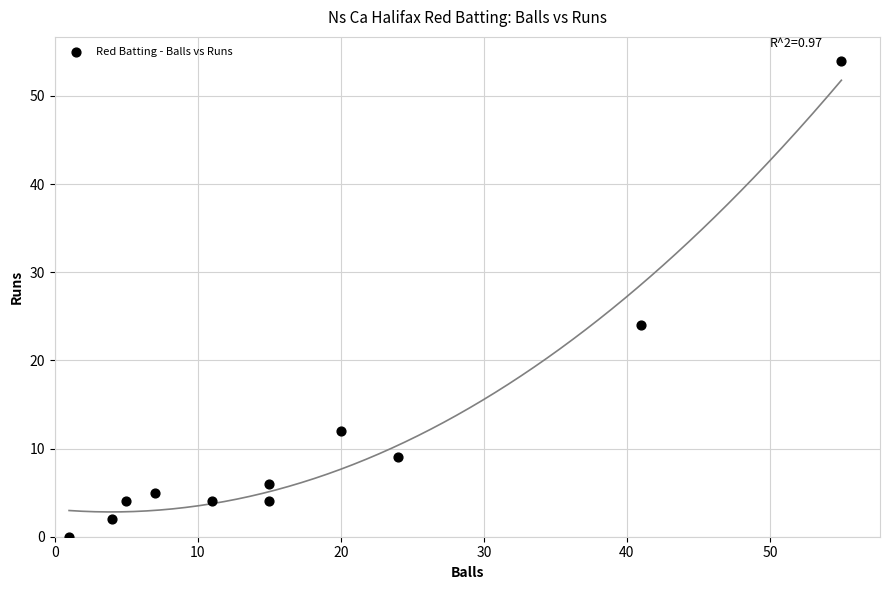

What is the average Y value?

11